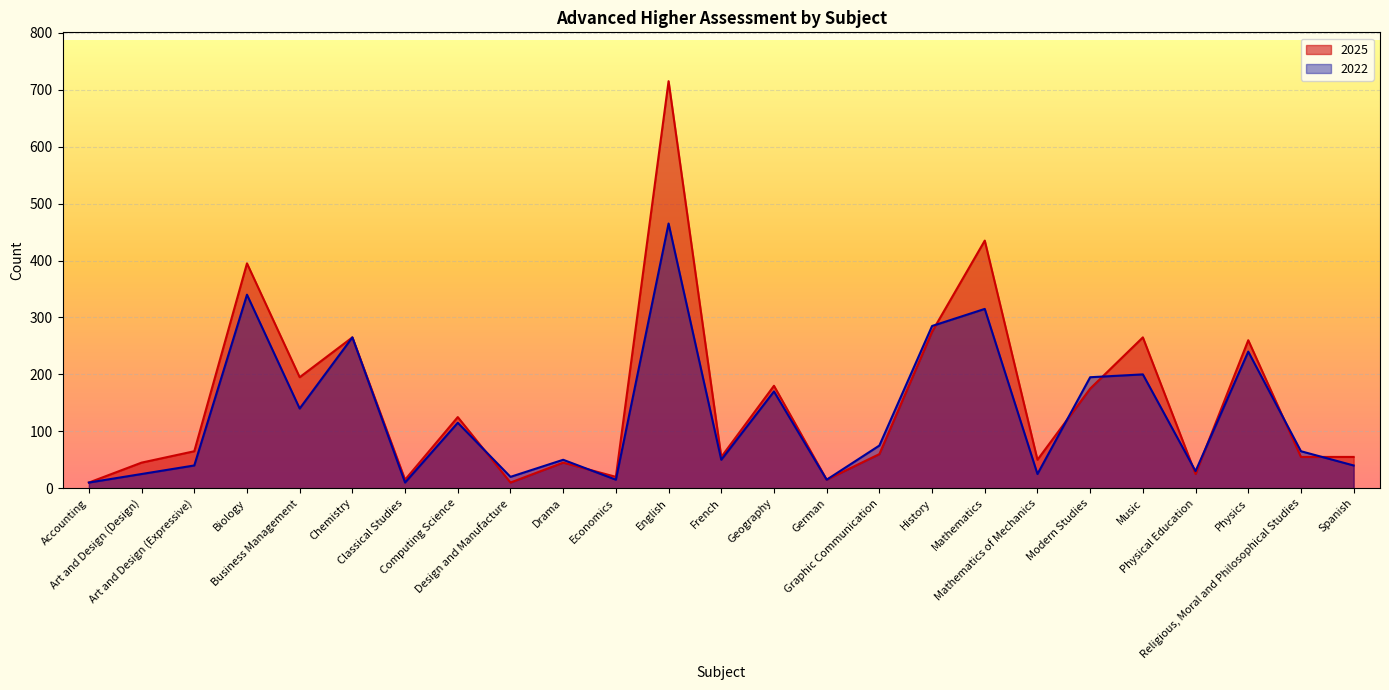

What is the label of the 24th point from the right?

Art and Design (Design)